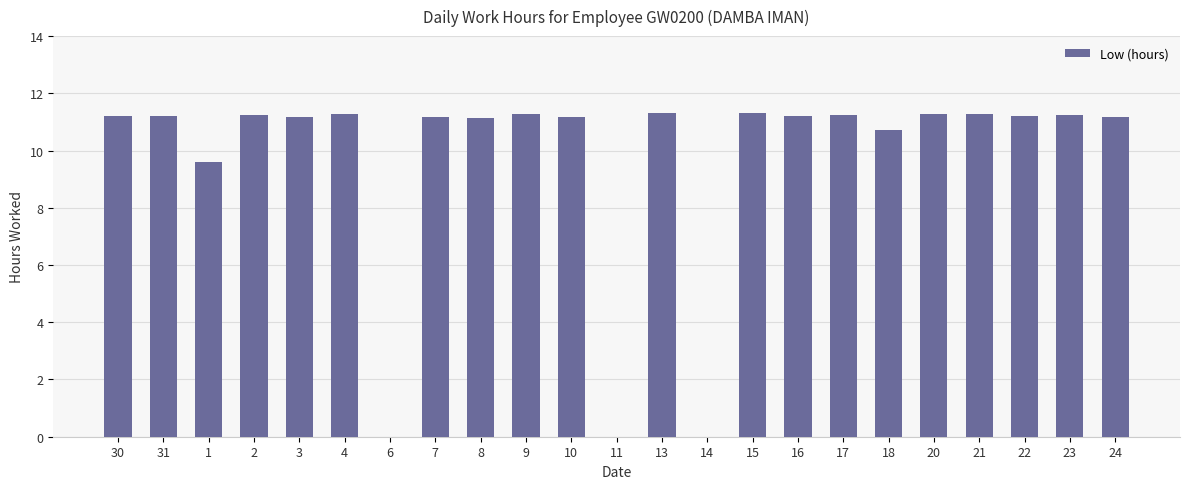

The chart shows a value of 10.7 at 18. True or false?

True